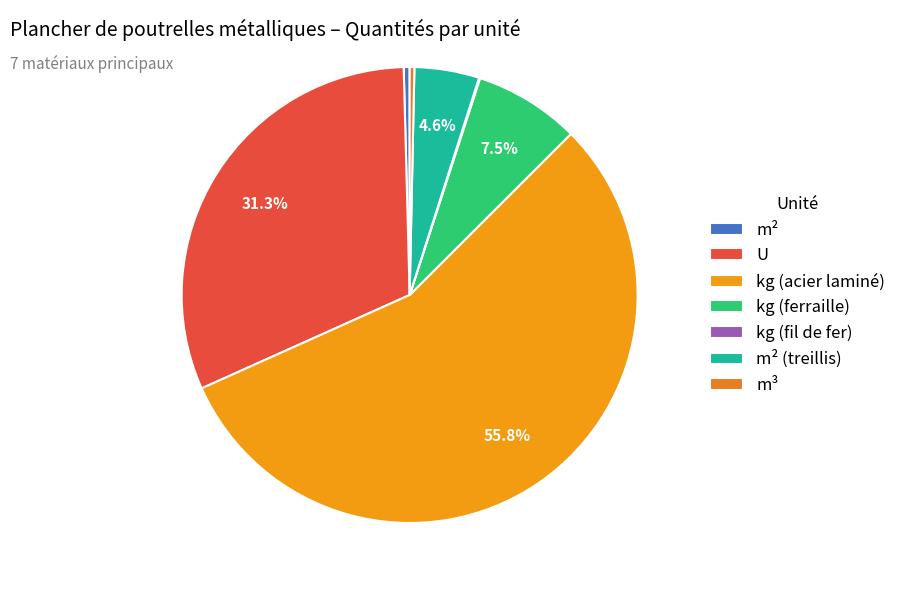

What portion of the pie excludes m² (treillis)?

95.4%